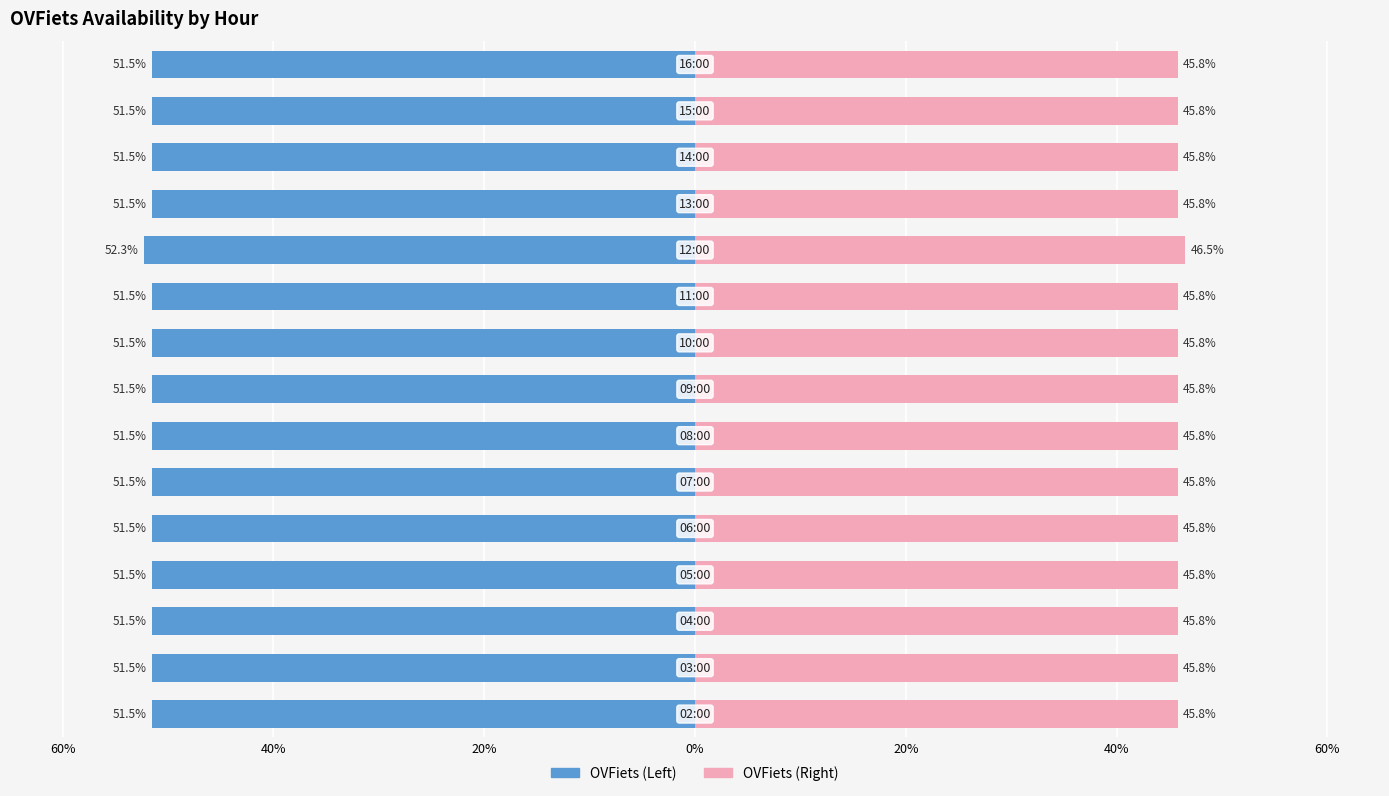

What is the total value across all series at 7?

-5.7